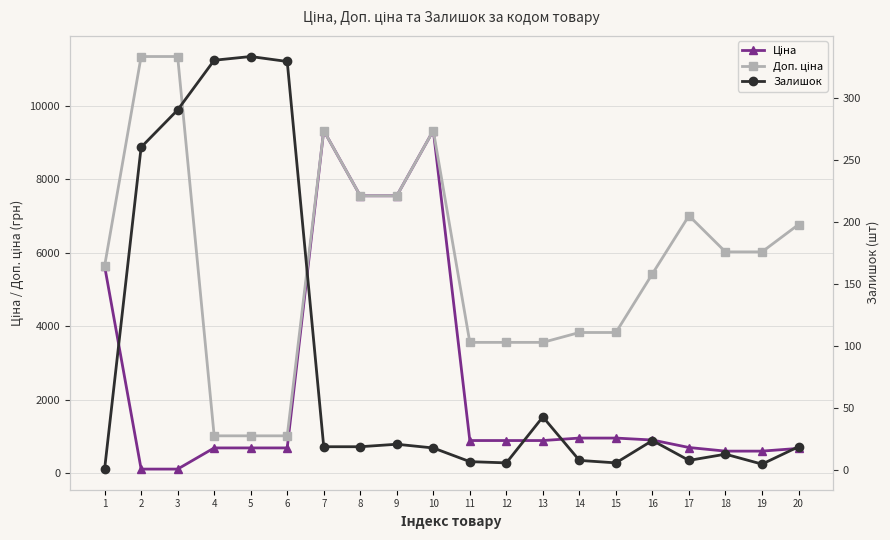

What is the average value of the Ціна series?

2486.7